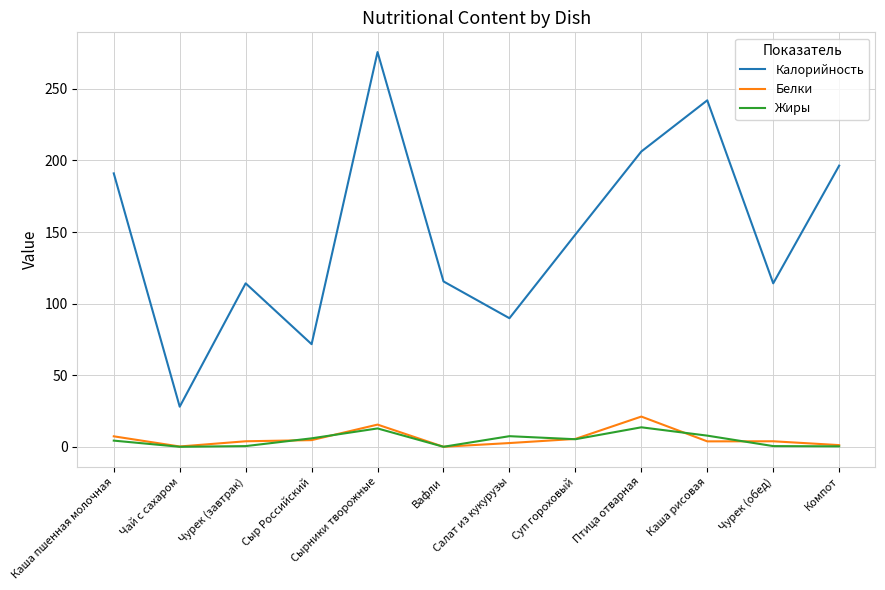

What is the maximum value for Жиры?

13.6